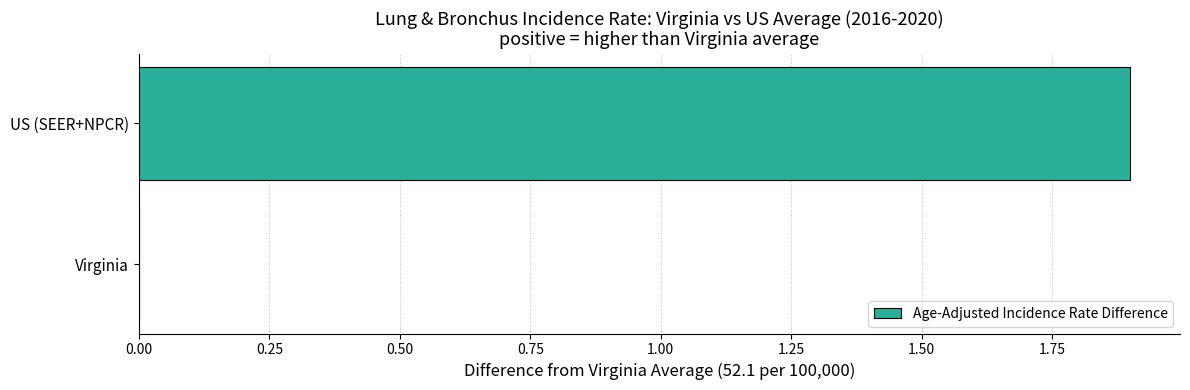

Are the bars horizontal?

Yes